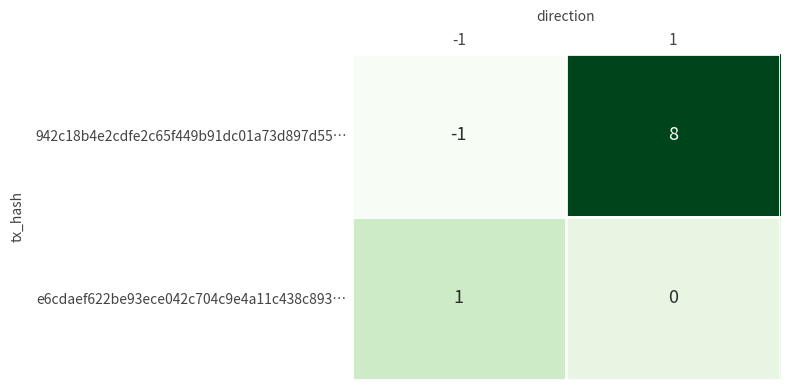

What is the difference between the 942c18b4e2cdfe2c65f449b91dc01a73d897d55… values at 1 and -1?

9